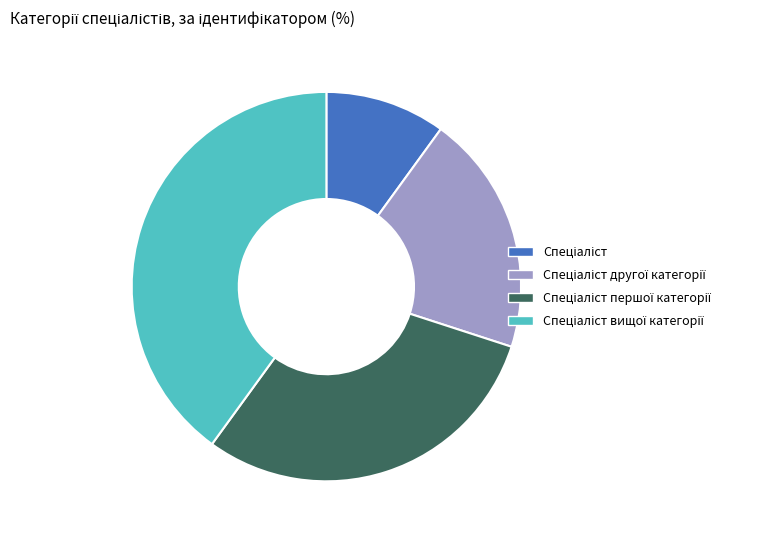

Is there any slice that represents more than half of the pie?

No